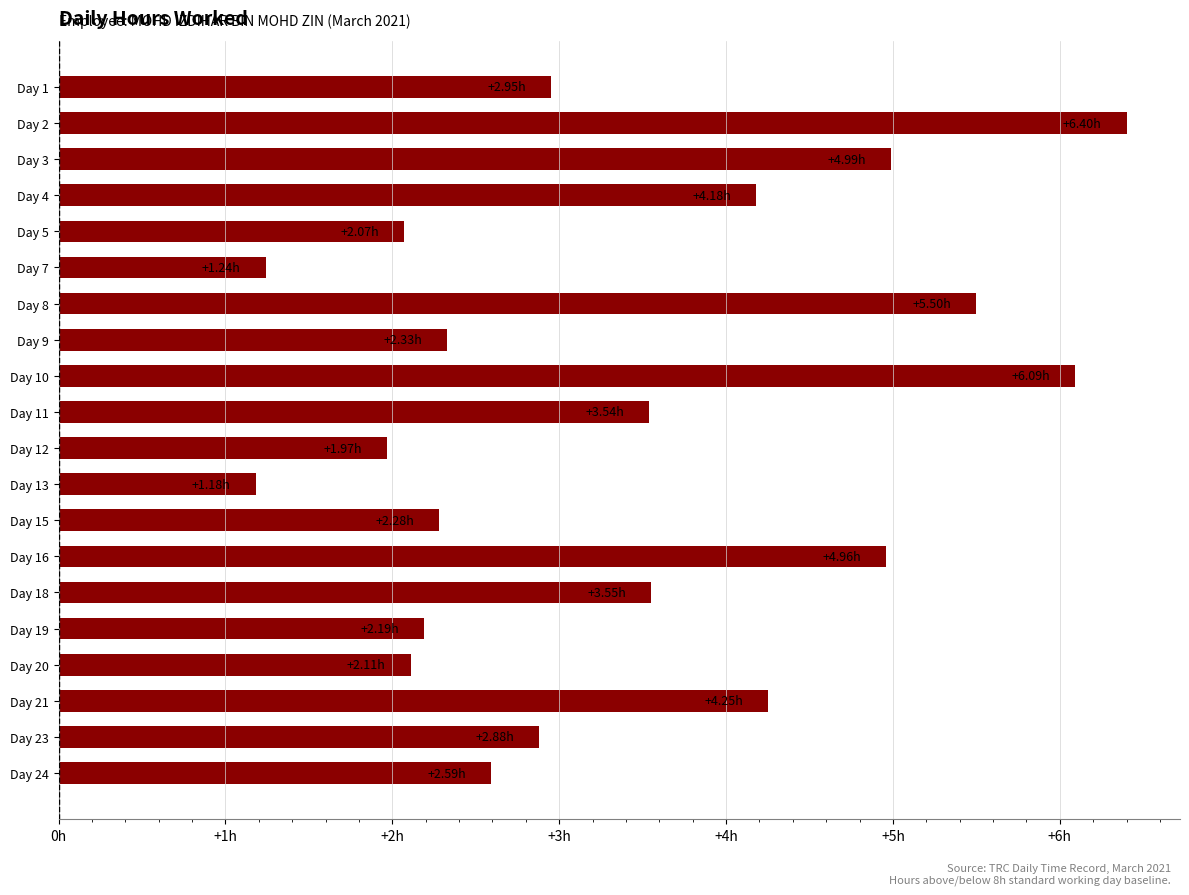

What is the greatest value displayed?

6.4